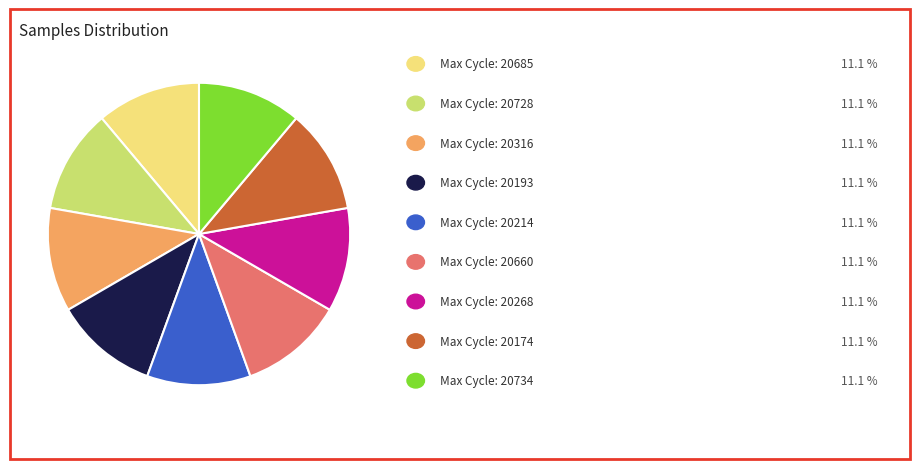

Is there a majority slice in this chart?

No